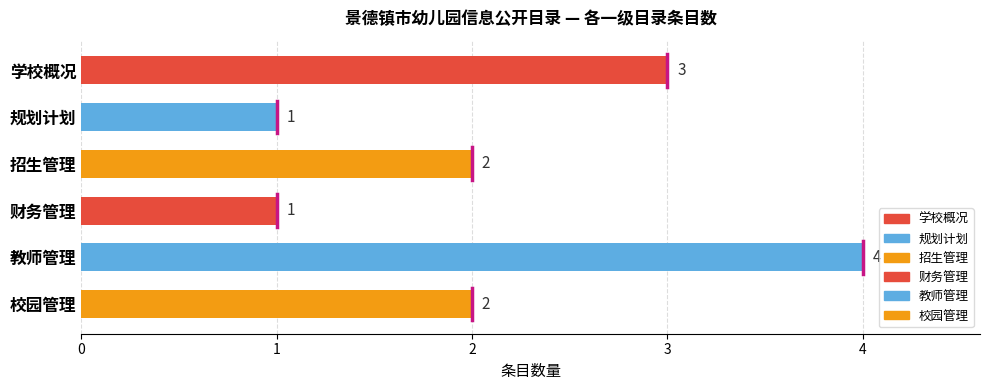

At which category does the chart reach its peak across all series?

教师管理